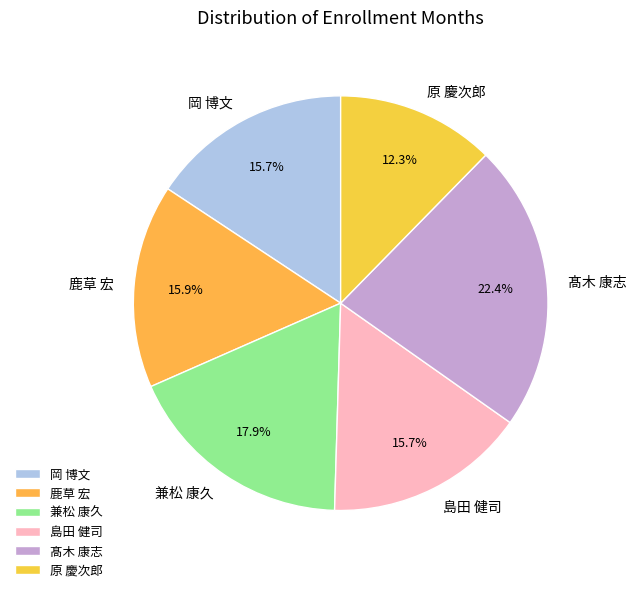

Is the sum of 鹿草 宏 and 髙木 康志 greater than half?

No